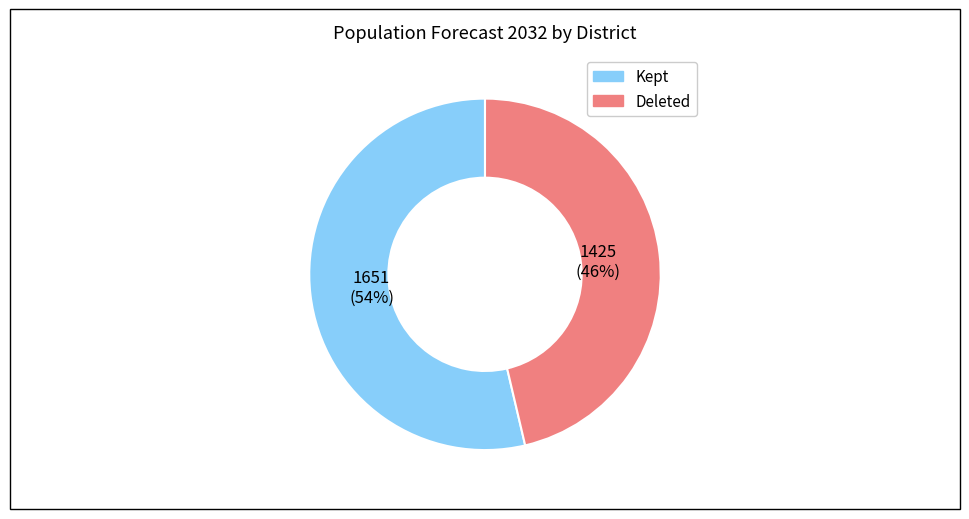

Is there a majority slice in this chart?

Yes